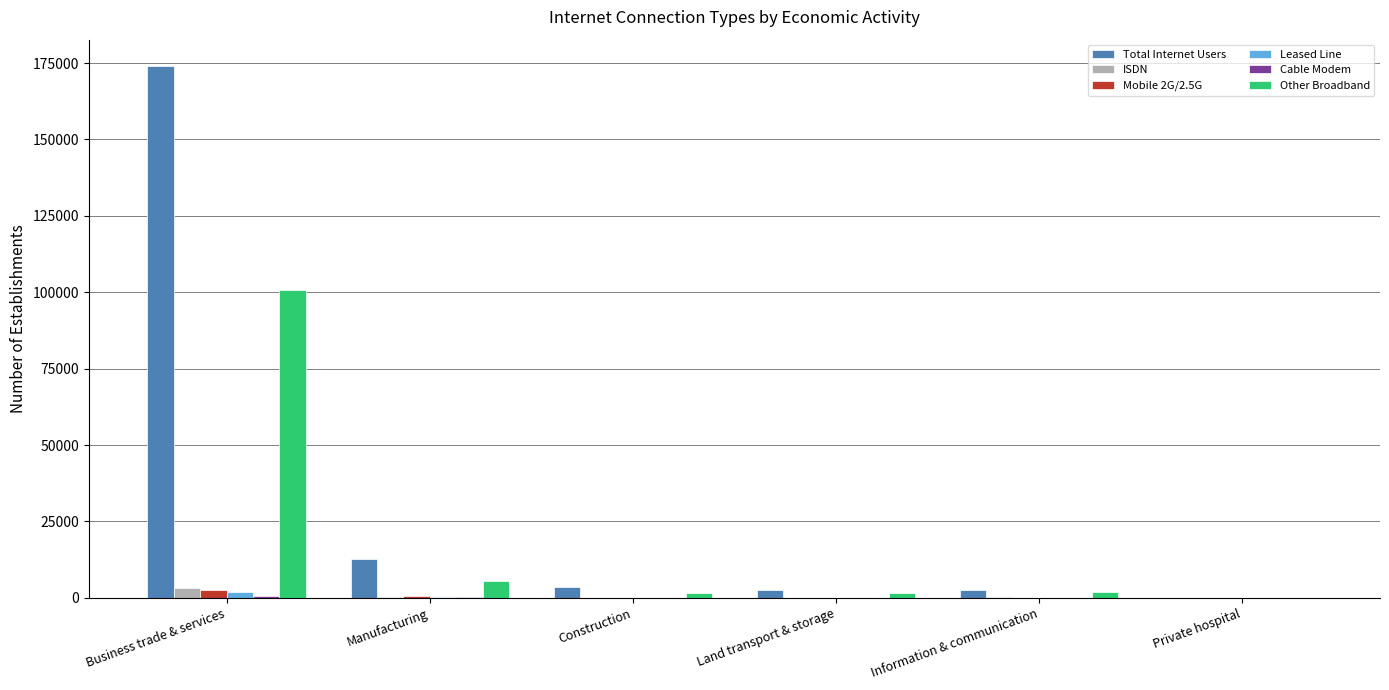

What is the maximum value shown in the chart?

173948.7